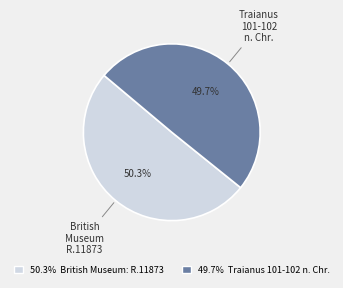

Does any single category account for the majority?

Yes